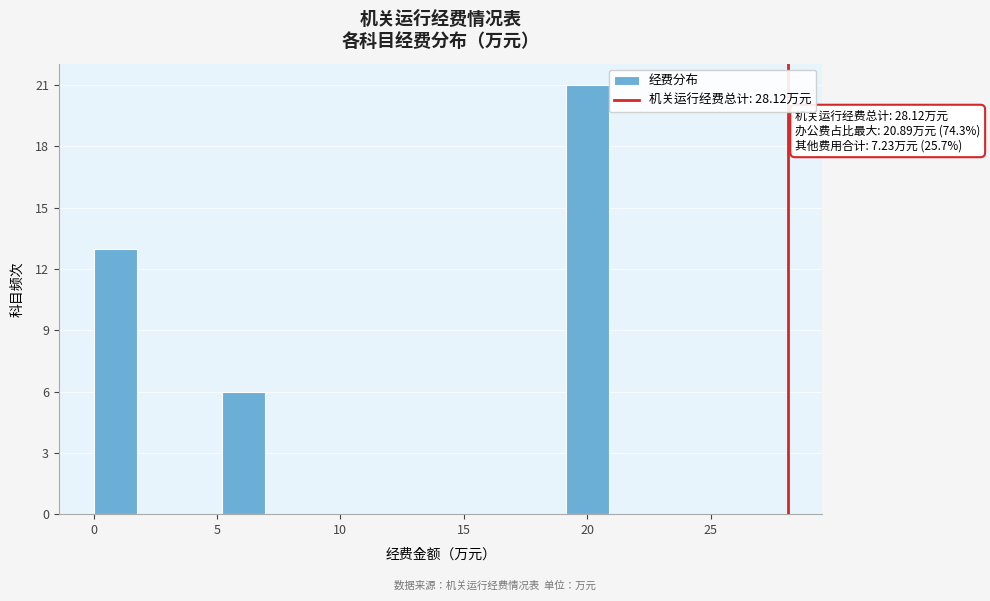

Read against the x-axis, roughly where is the centre of the tallest bar?

20.0